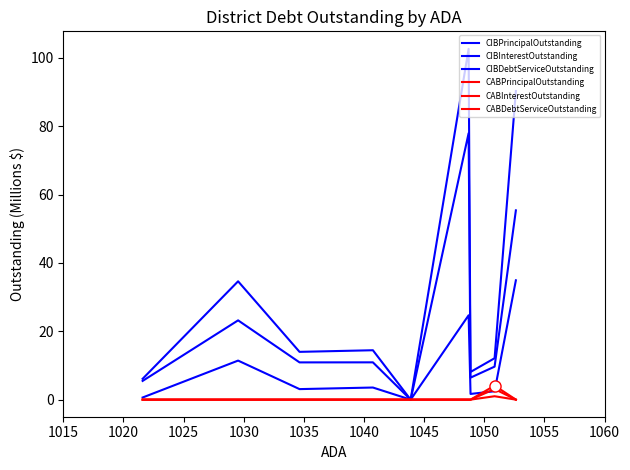

Is this an area chart (filled region under the line)?

No